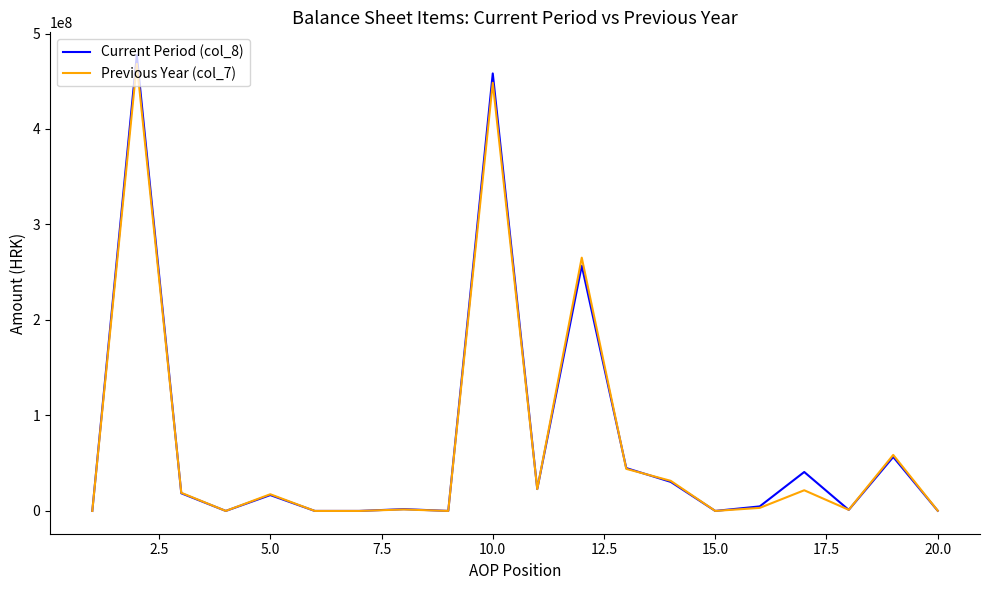

What is the maximum value shown in the chart?

477360103